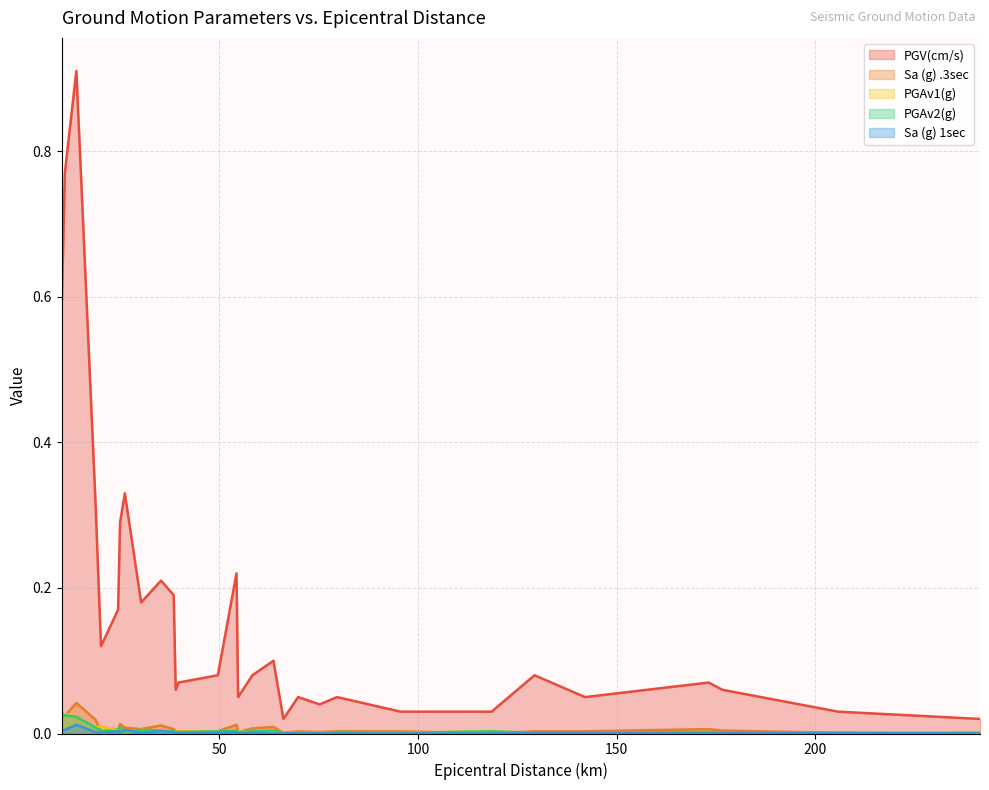

True or false: Sa (g) 1sec and PGV(cm/s) cross at least once.

False